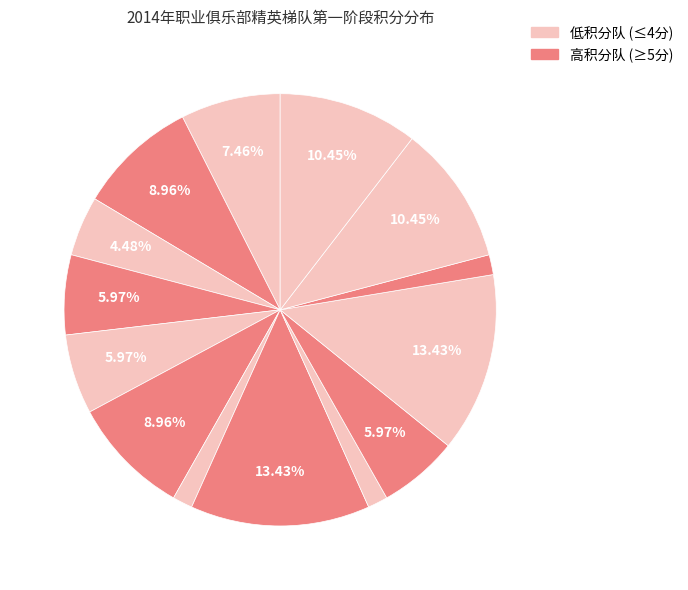

How many segments does this pie chart have?

14